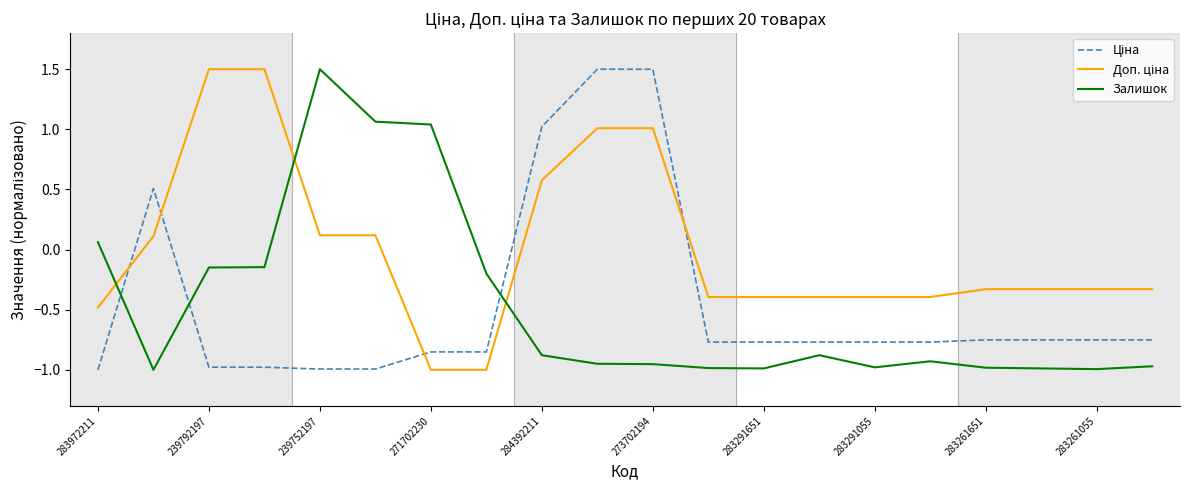

Which series has the largest range (max minus min)?

Ціна